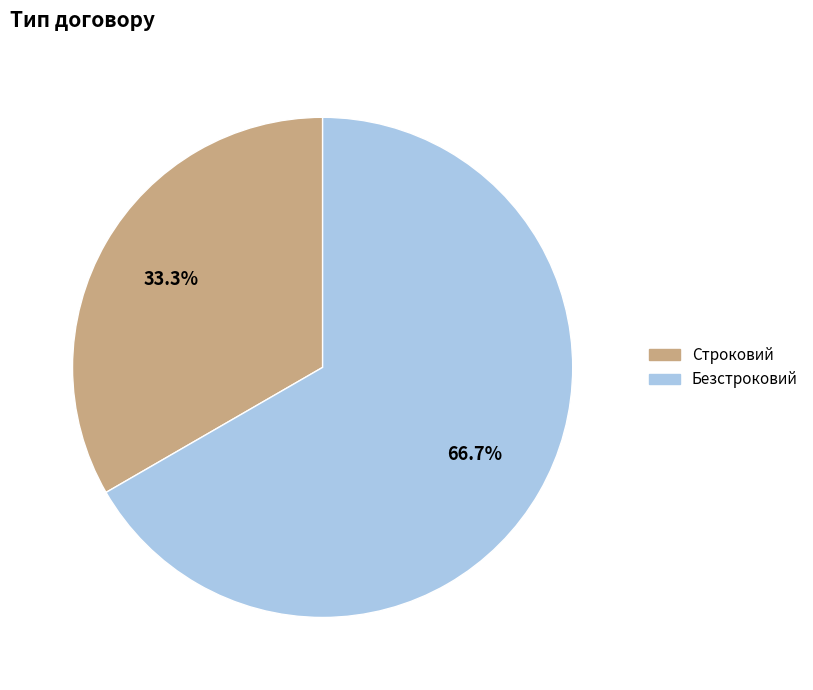

Count the number of slices in the pie.

2